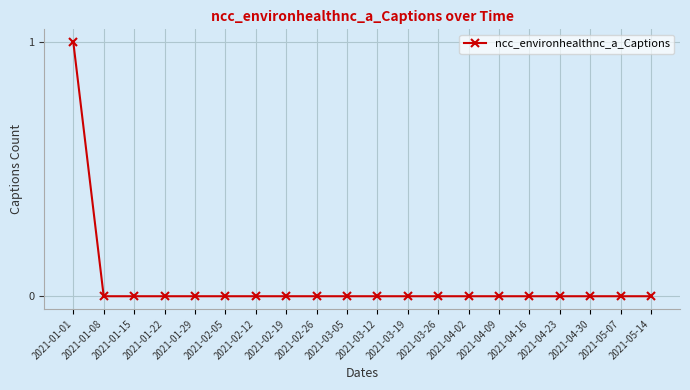

The value at 2021-01-15 is 0. True or false?

True